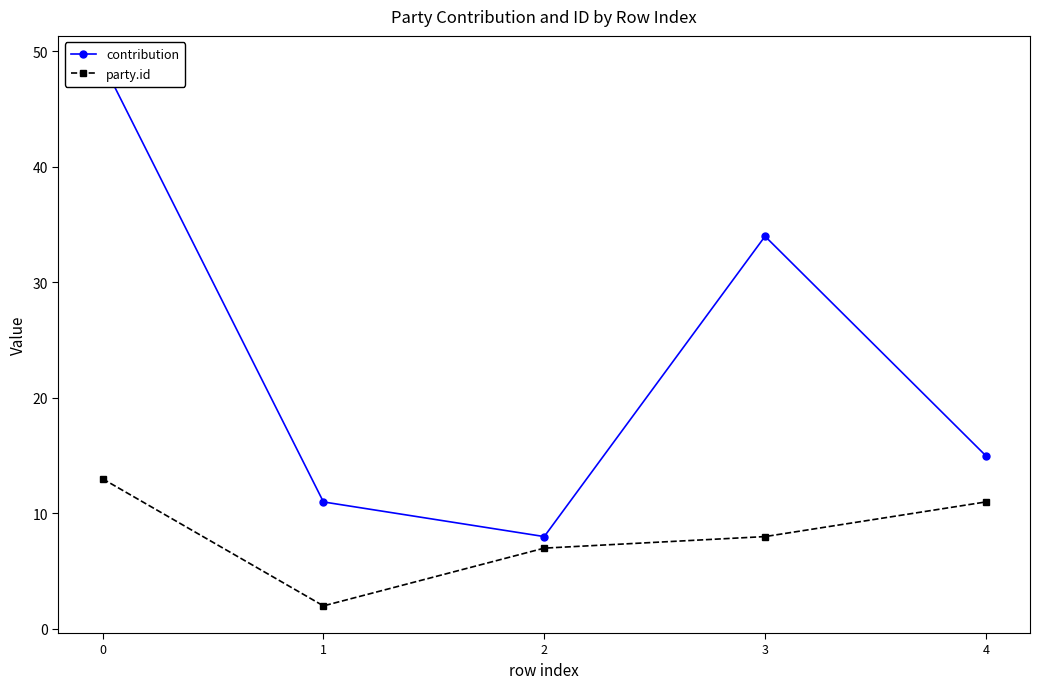

What is the value of the contribution point at the 1st from the left?

49